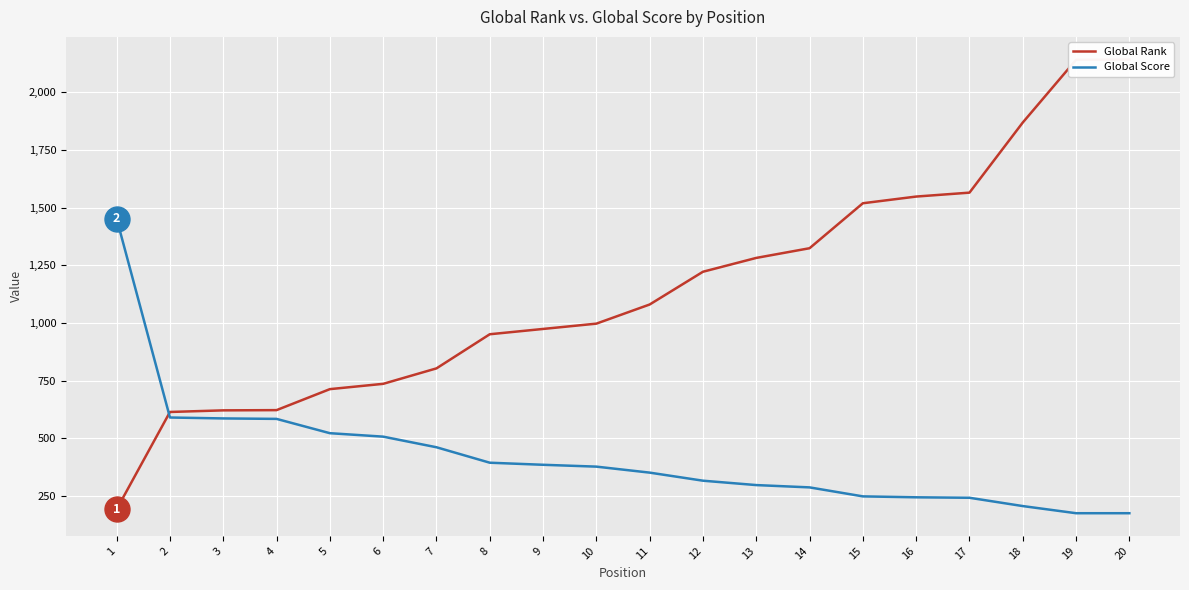

Reading left to right, extract all data points from this chart.

Global Rank: 1=192	2=614	3=621	4=622	5=713	6=736	7=803	8=951	9=974	10=997	11=1080	12=1222	13=1282	14=1324	15=1519	16=1548	17=1565	18=1869	19=2141	20=2142
Global Score: 1=1452	2=590	3=586	4=584	5=522	6=507	7=461	8=394	9=385	10=377	11=351	12=316	13=297	14=287	15=248	16=244	17=242	18=206	19=175	20=175